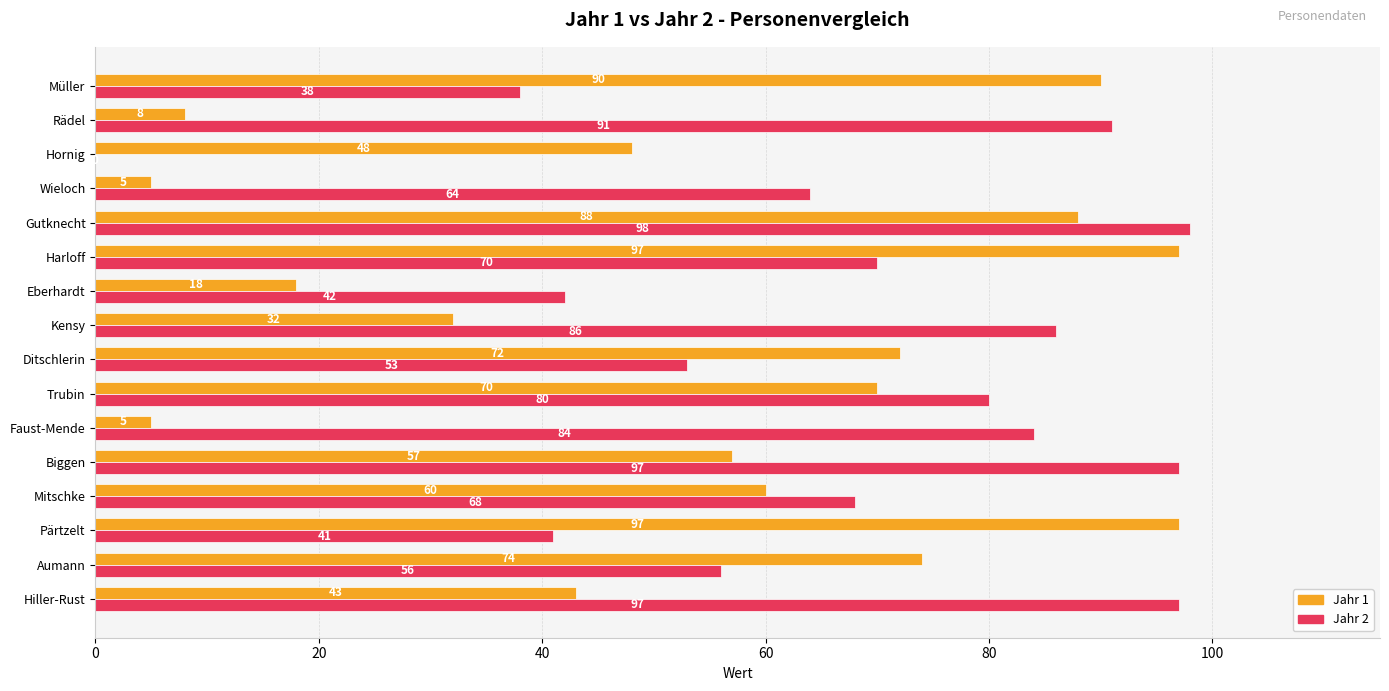

What is the sum of all Jahr 2 values?

1065